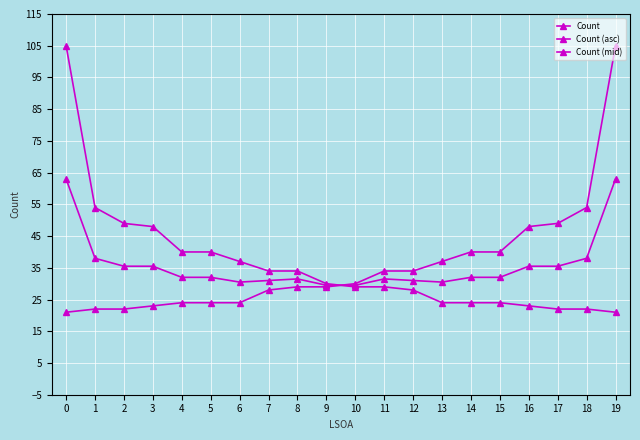

True or false: Count (mid) and Count cross at least once.

True